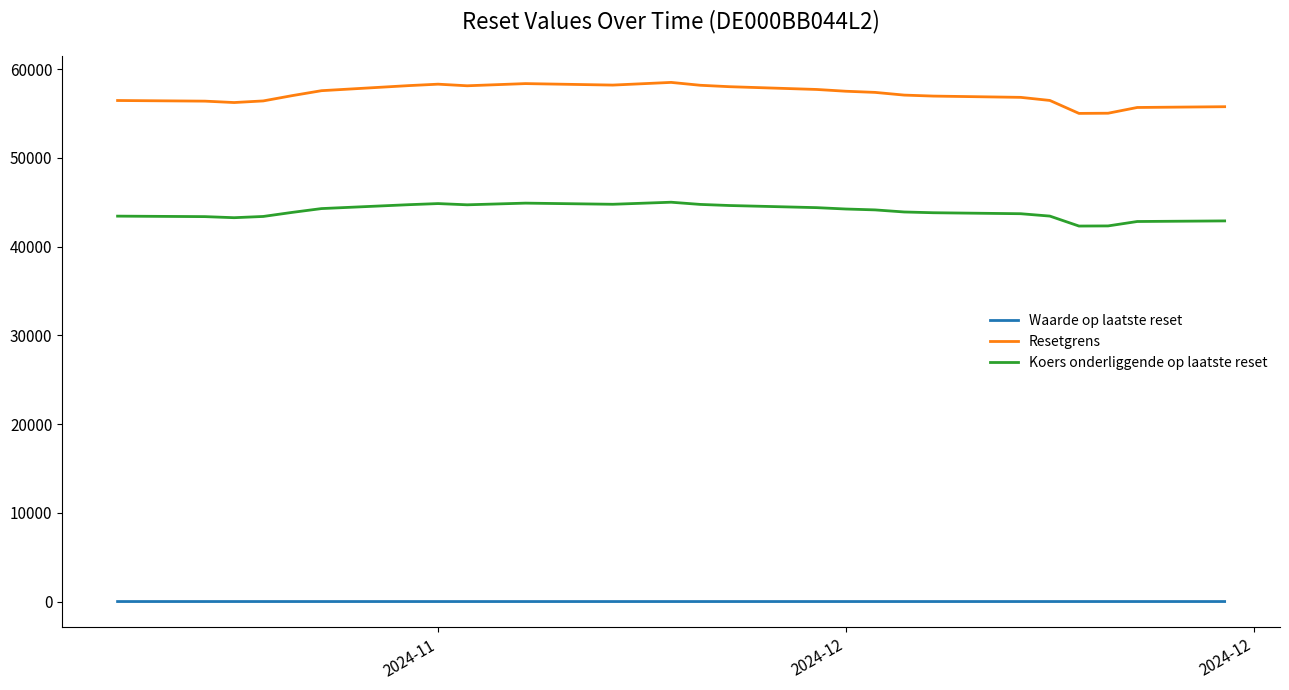

What is the difference between the maximum and minimum values in the Resetgrens series?

3493.3